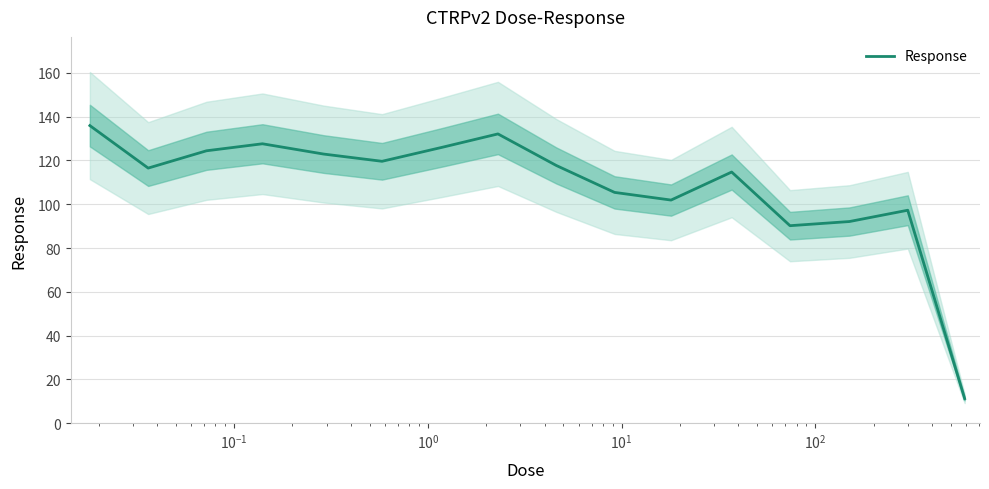

Is it true that the value at $\mathdefault{10^{-1}}$ is 219.1?

False